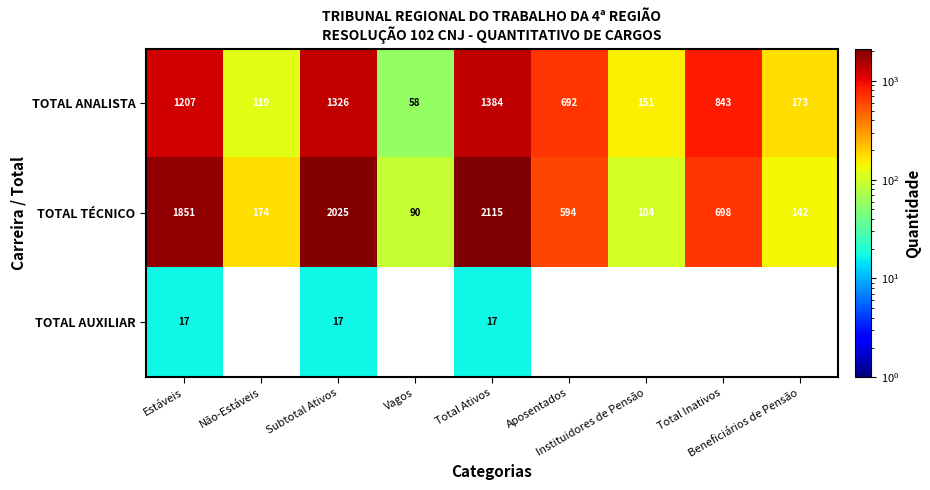

At which category does the chart reach its peak across all series?

Total Ativos